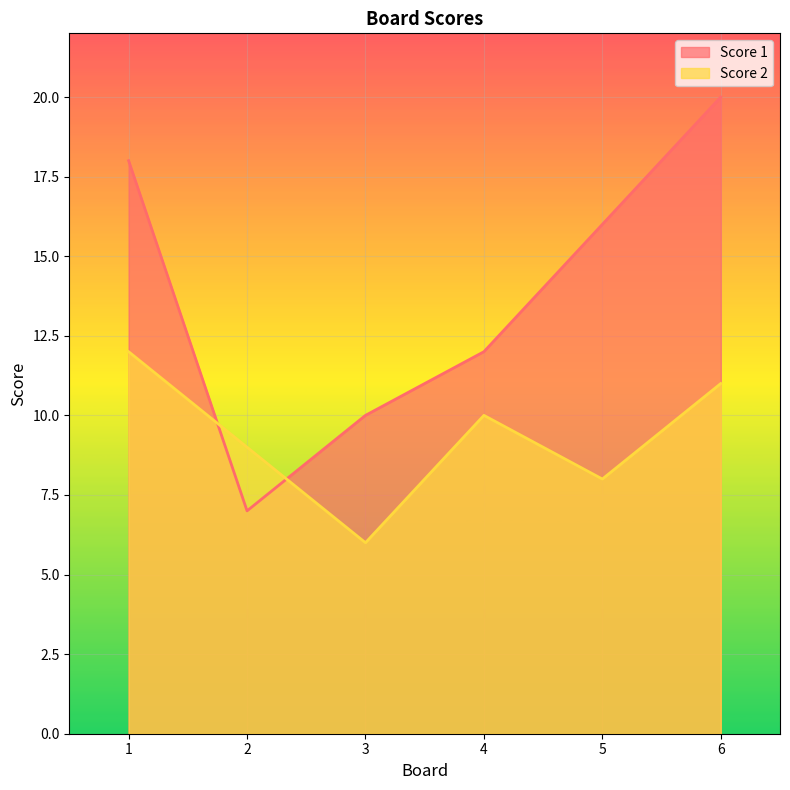

At 1, list the series in order from smallest to largest.

Score 2, Score 1